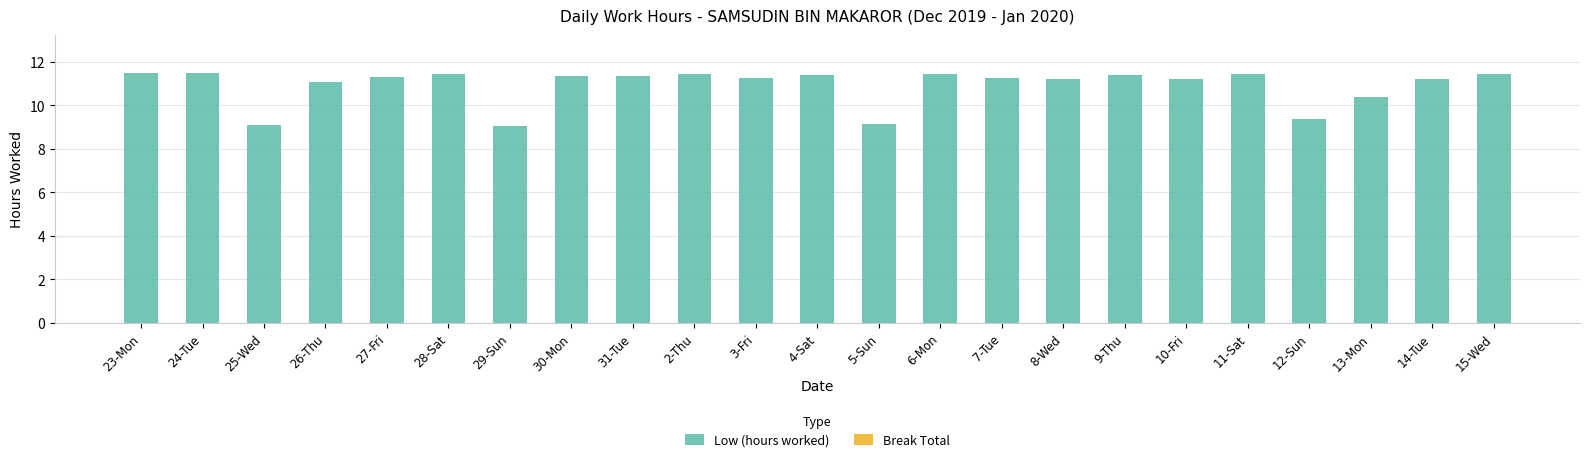

Approximately how many times larger is the value at 3-Fri compared to 8-Wed?

1.0